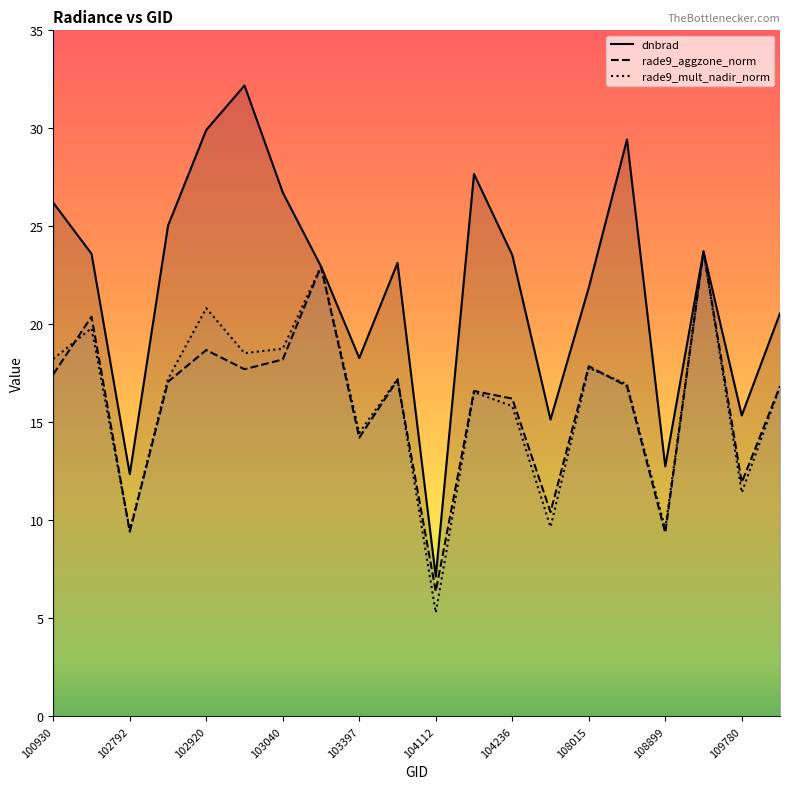

At which label does rade9_mult_nadir_norm first exceed 17?

100930